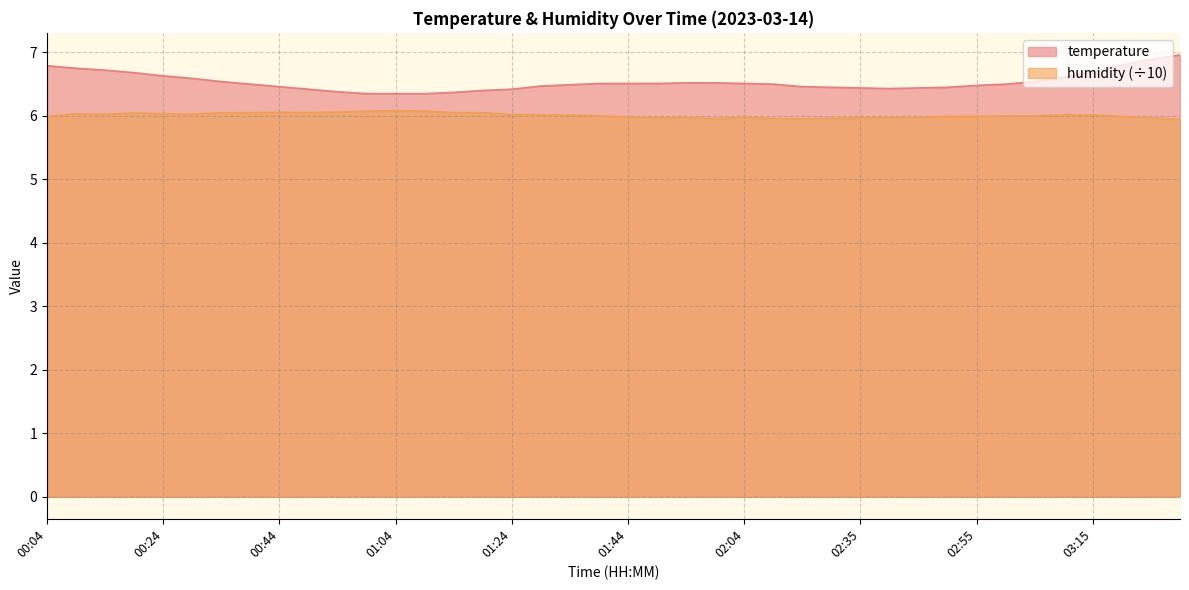

True or false: temperature has more than 2 points higher than both neighbors.

False